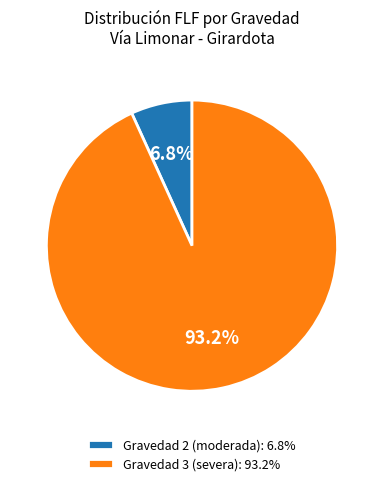

Between Gravedad 2 (moderada): 6.8% and Gravedad 3 (severa): 93.2%, which is larger?

Gravedad 3 (severa): 93.2%